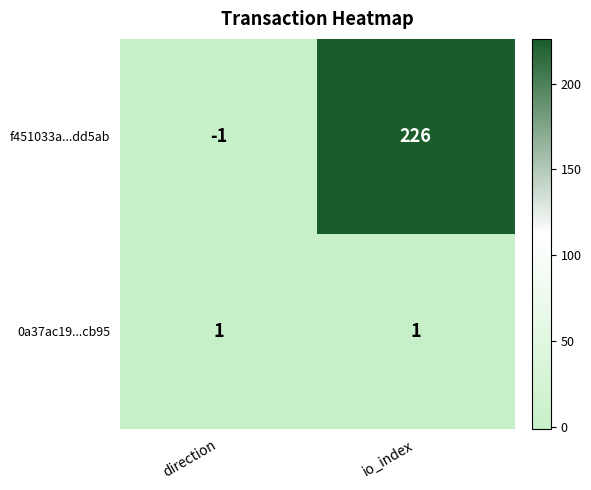

Which series has the largest total across all categories?

f451033a...dd5ab